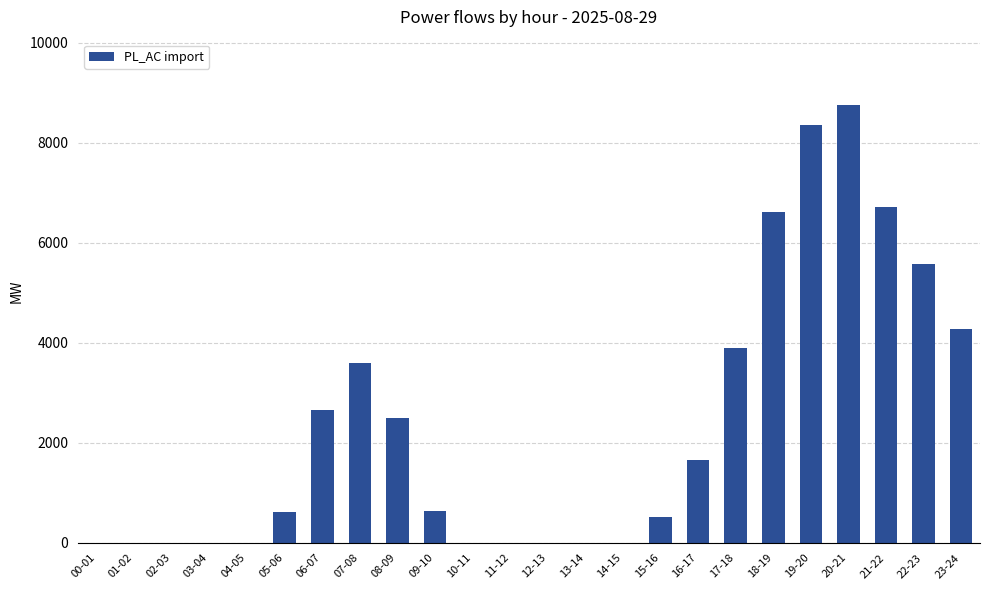

How many data points does each series have?

24